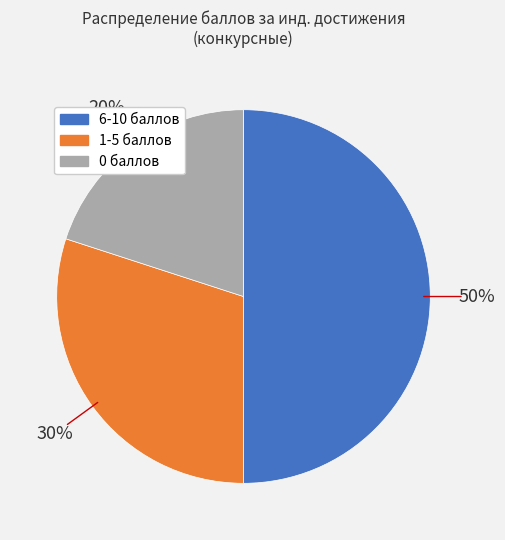

To the nearest percent, what is the average slice percentage?

33%